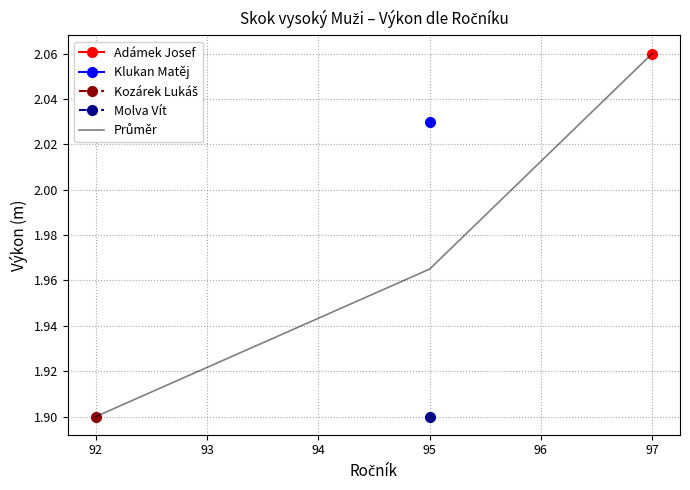

What is the greatest value displayed?

2.1